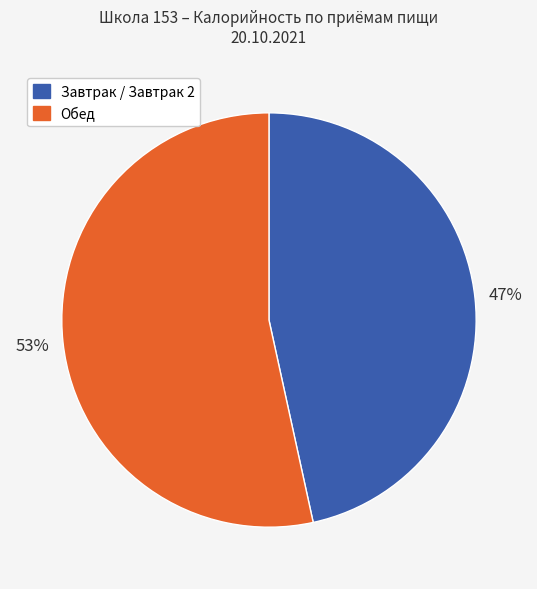

To the nearest percent, what is the average slice percentage?

50%